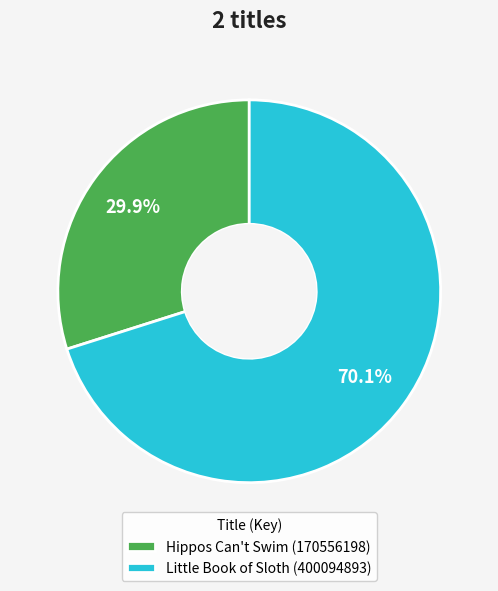

Combined, what portion of the pie is Hippos Can't Swim (170556198) and Little Book of Sloth (400094893)?

100.0%